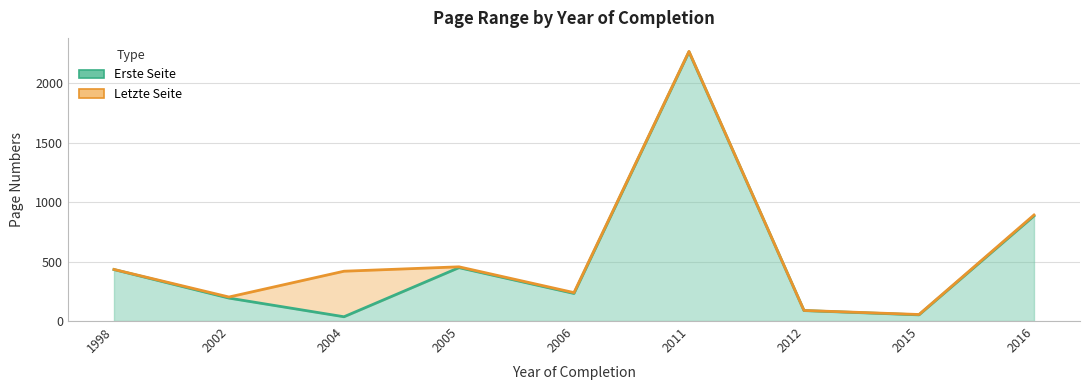

Rank the series by their maximum value, from highest to lowest.

Letzte Seite, Erste Seite